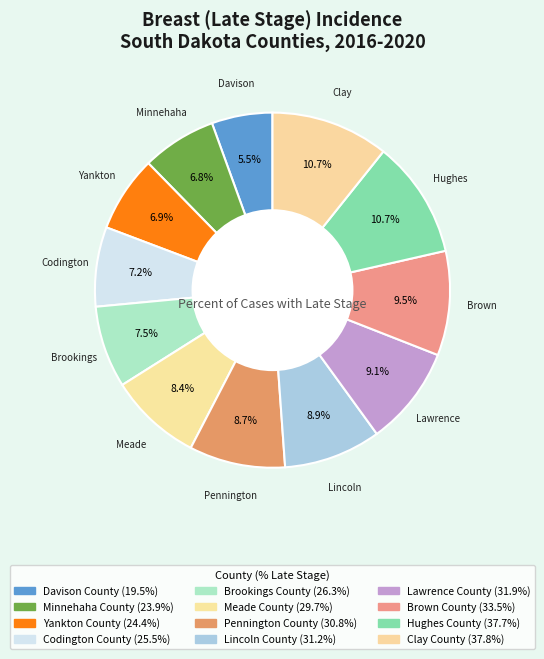

Rank the categories by value from highest to lowest.

Clay County, Hughes County, Brown County, Lawrence County, Lincoln County, Pennington County, Meade County, Brookings County, Codington County, Yankton County, Minnehaha County, Davison County